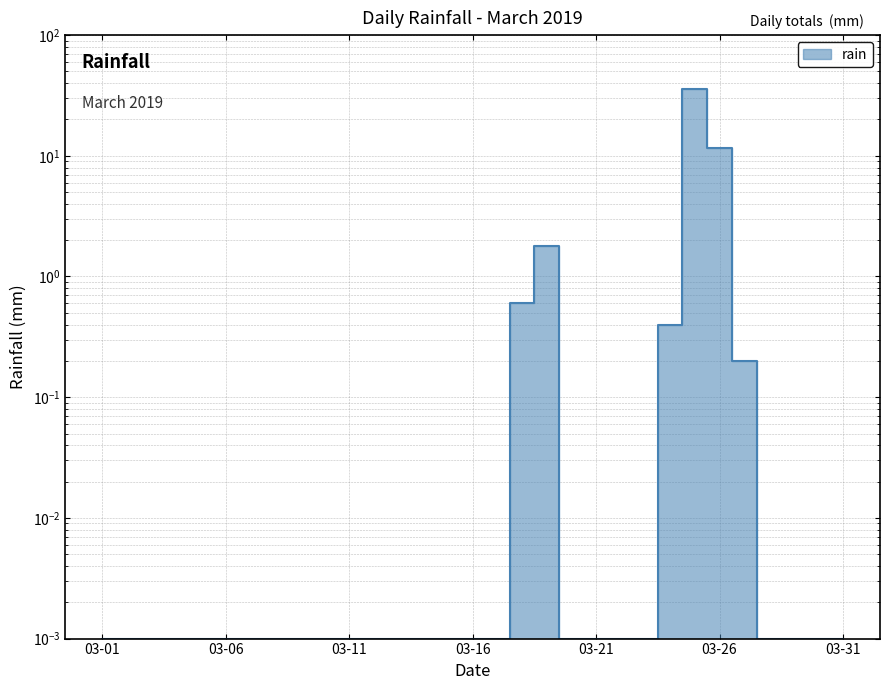

True or false: the data shows 0.3 at 2019-03-18.

False